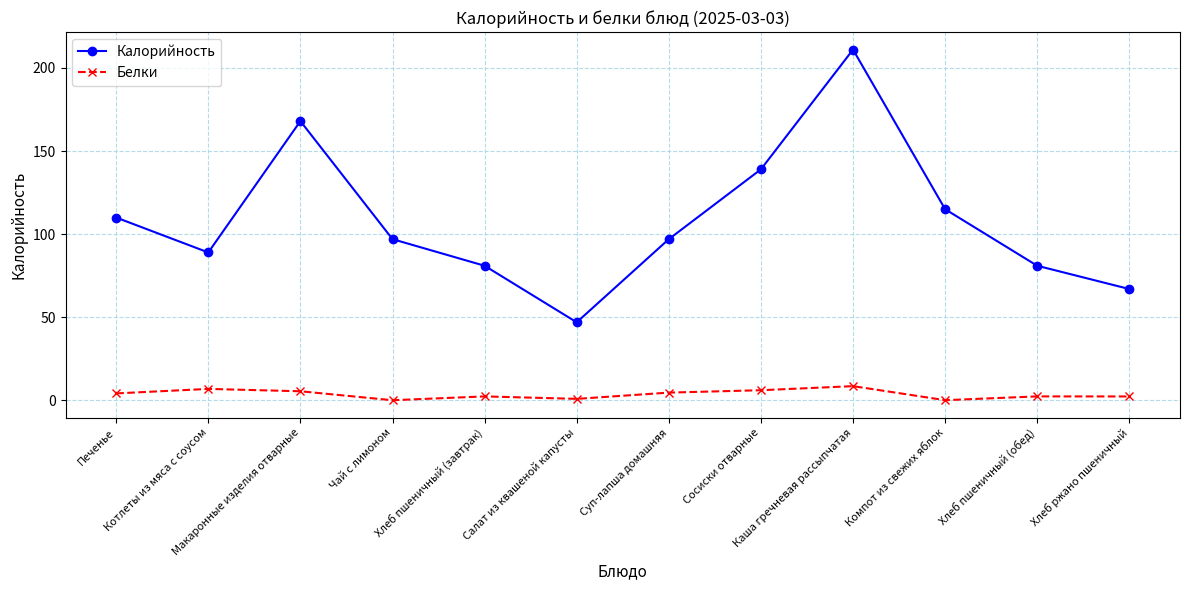

What is the difference between the Белки values at Чай с лимоном and Хлеб ржано пшеничный?

2.3